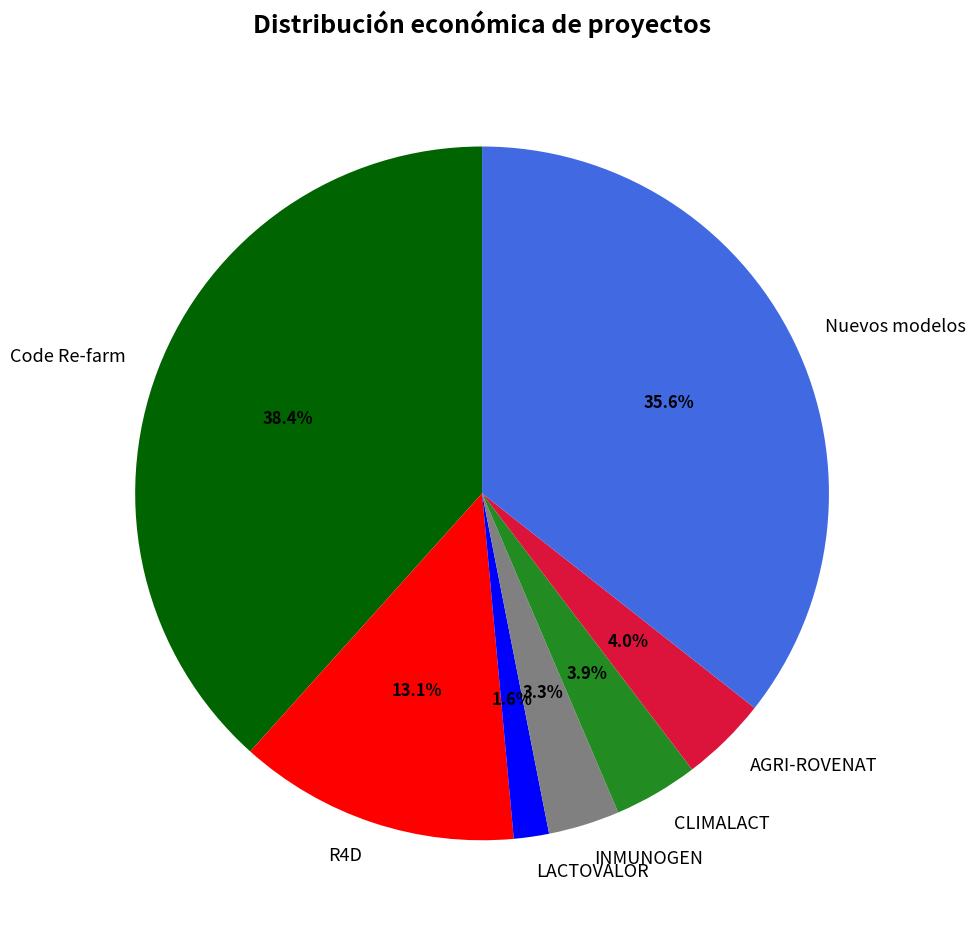

Approximately how many times larger is the value at INMUNOGEN compared to AGRI-ROVENAT?

0.8